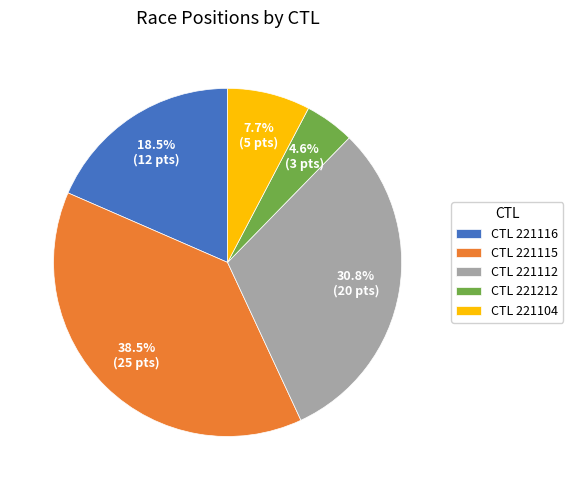

How many segments does this pie chart have?

5